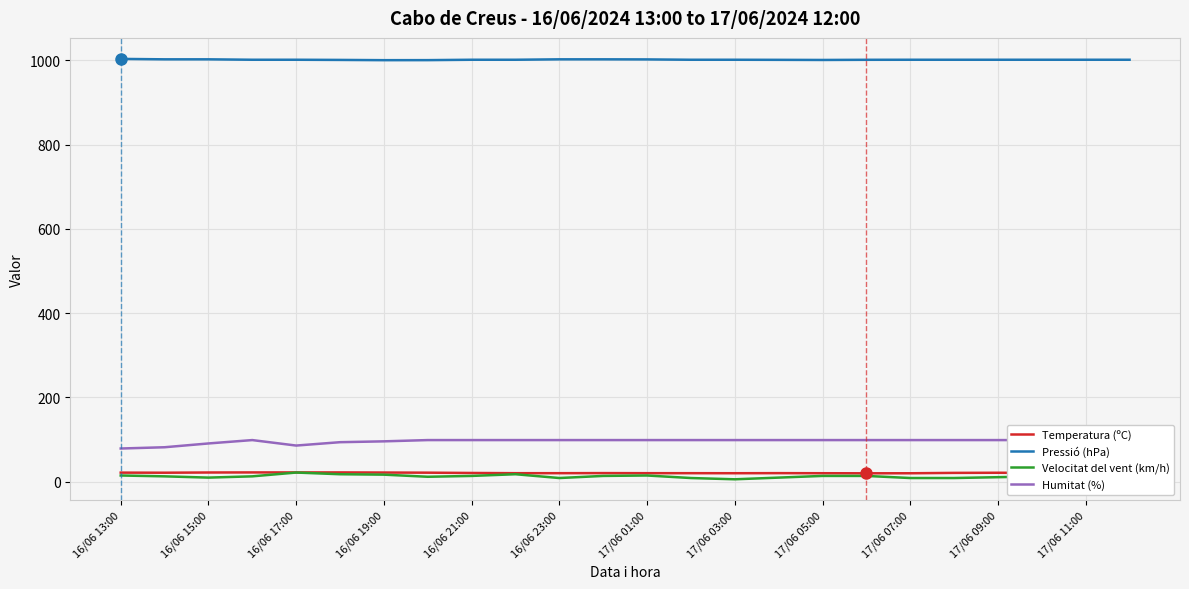

What is the highest value of the Pressió (hPa) series?

1003.0